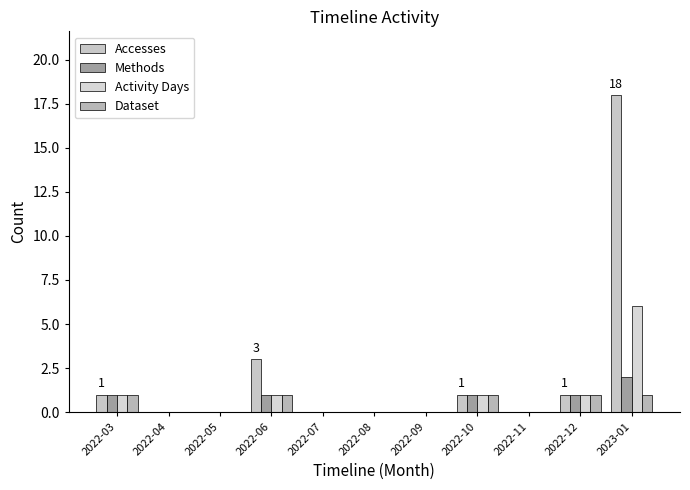

At which category is the sum across all series the highest?

2023-01